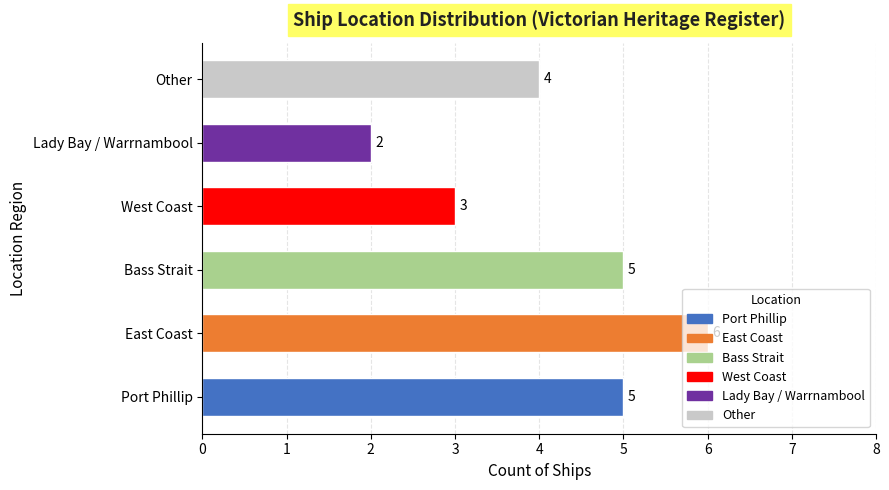

How many data points are less than 5?

3